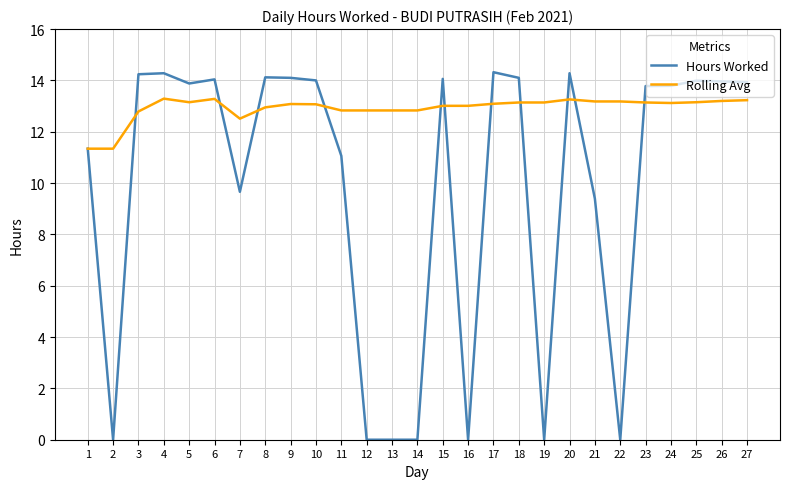

Where is the first local minimum for Hours Worked?

2